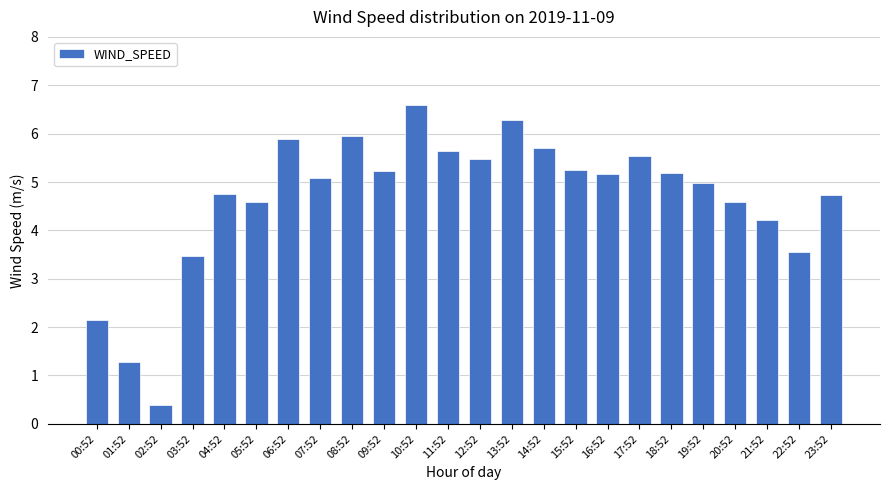

What is the label of the 23rd bar from the right?

01:52